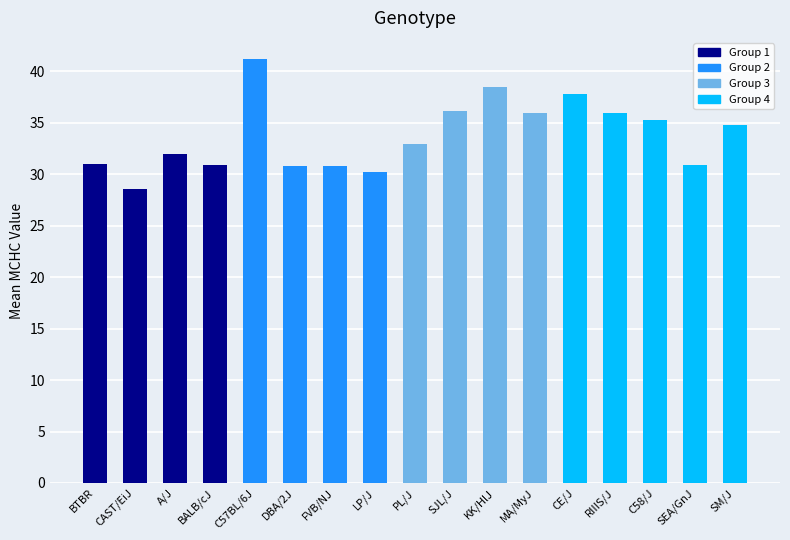

What is the label of the 5th bar from the right?

CE/J